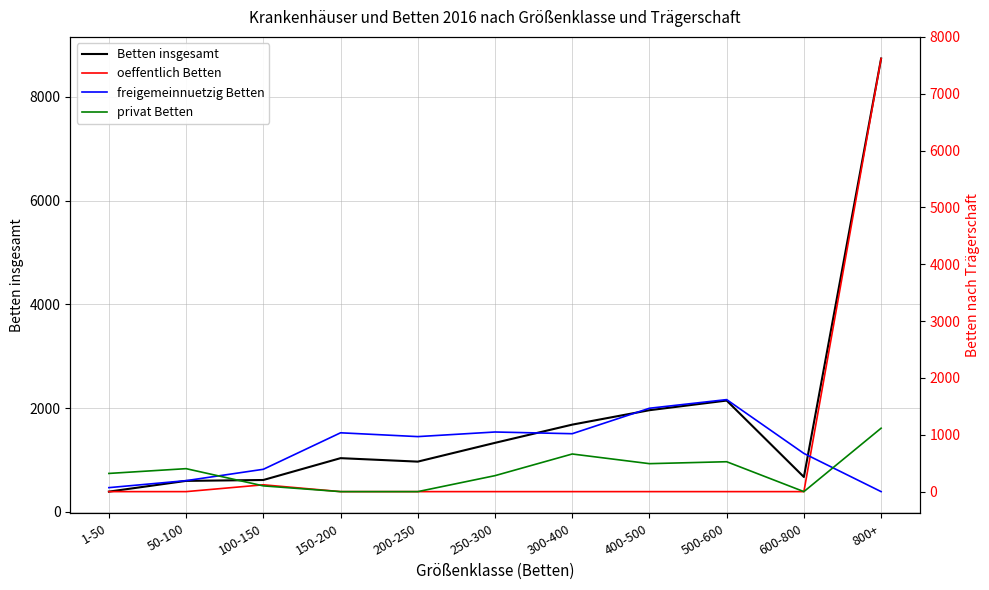

True or false: freigemeinnuetzig Betten and Betten insgesamt cross at least once.

False